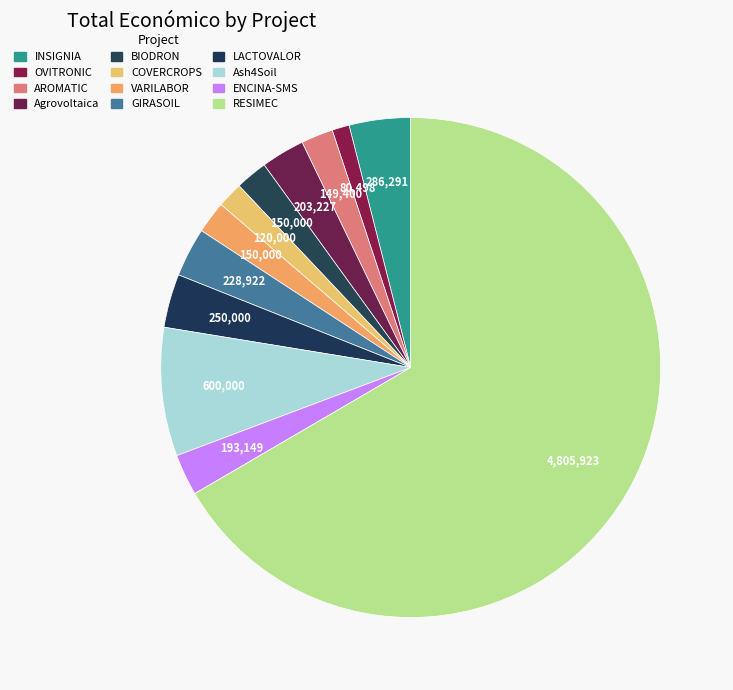

Count the number of slices in the pie.

12